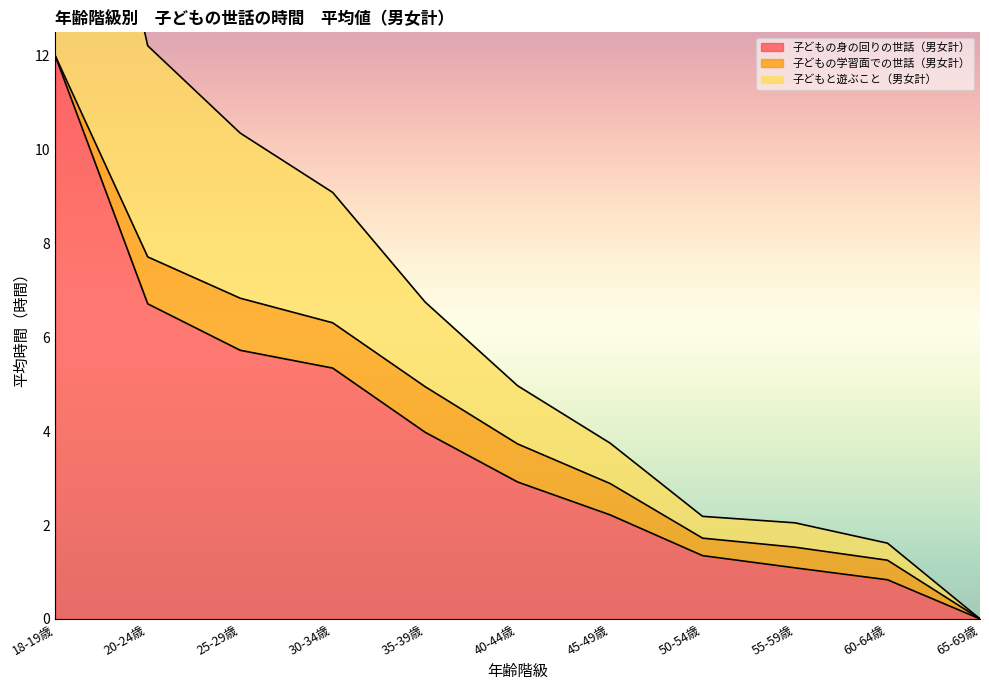

True or false: 子どもの身の回りの世話（男女計） has a value of 8.3 at 18-19歳.

False